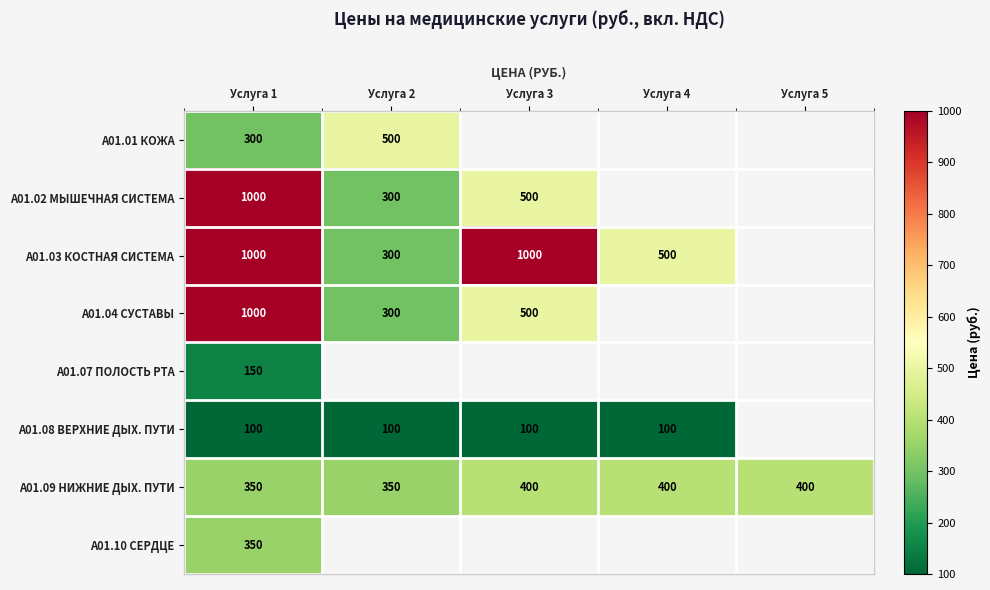

What is the sum of the A01.01 КОЖА values at Услуга 2 and Услуга 1?

800